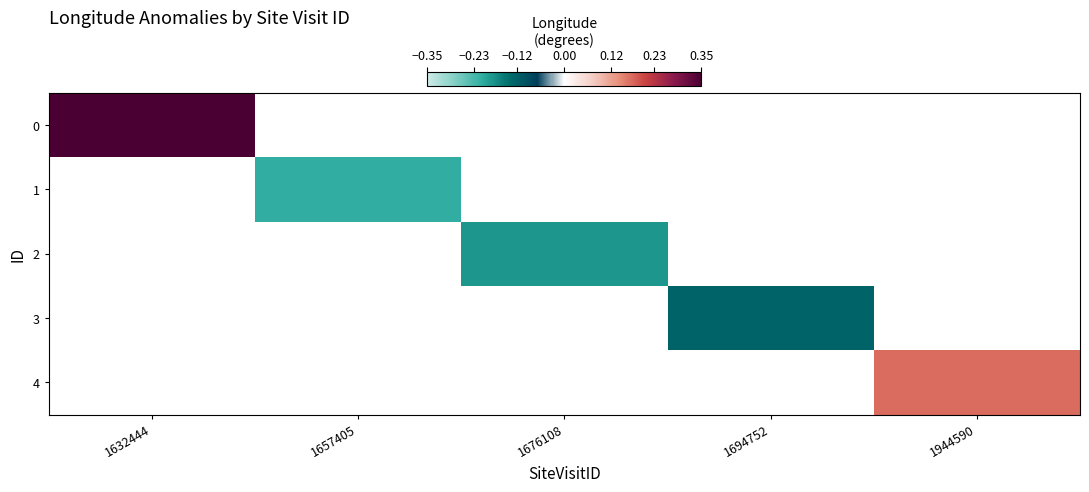

Which category has the highest value across all series?

1632444